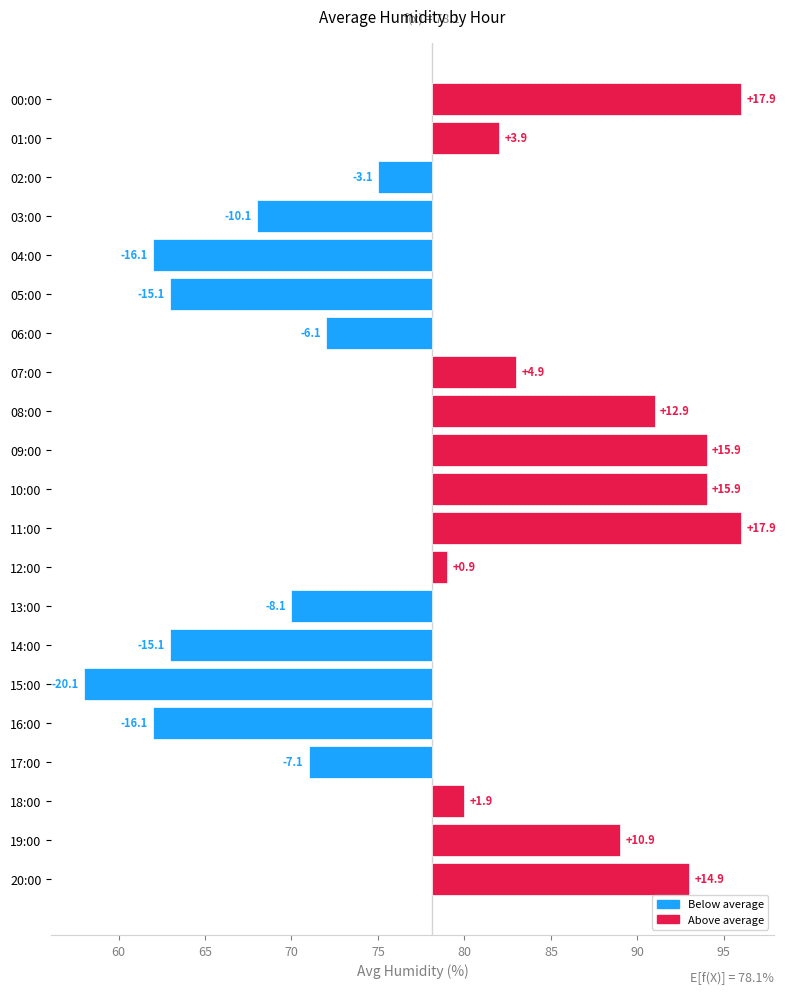

Are the bars horizontal?

Yes